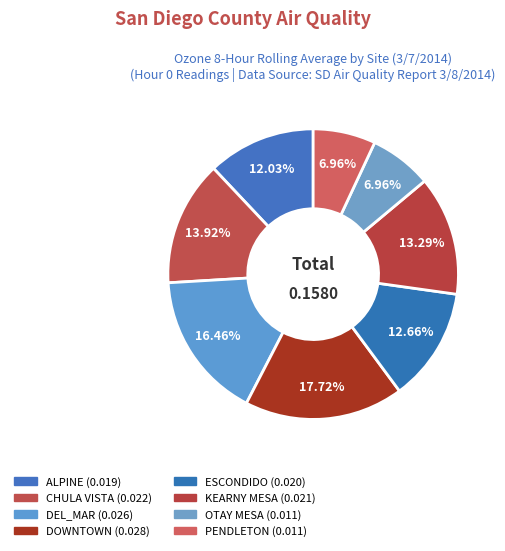

What percentage do ESCONDIDO and PENDLETON together represent?

19.6%